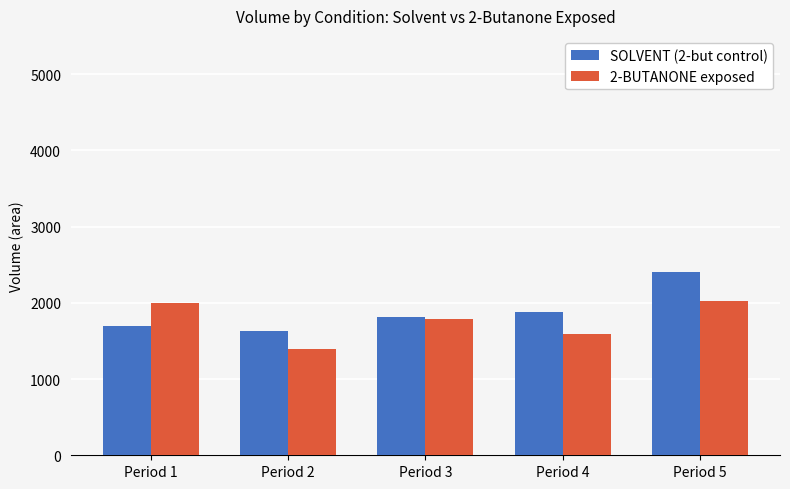

Reading left to right, transcribe all the data shown in this chart.

SOLVENT (2-but control): Period 1=1701.5	Period 2=1629.1	Period 3=1815.4	Period 4=1883.6	Period 5=2399.4
2-BUTANONE exposed: Period 1=1997.9	Period 2=1391.2	Period 3=1789.1	Period 4=1592.0	Period 5=2025.8